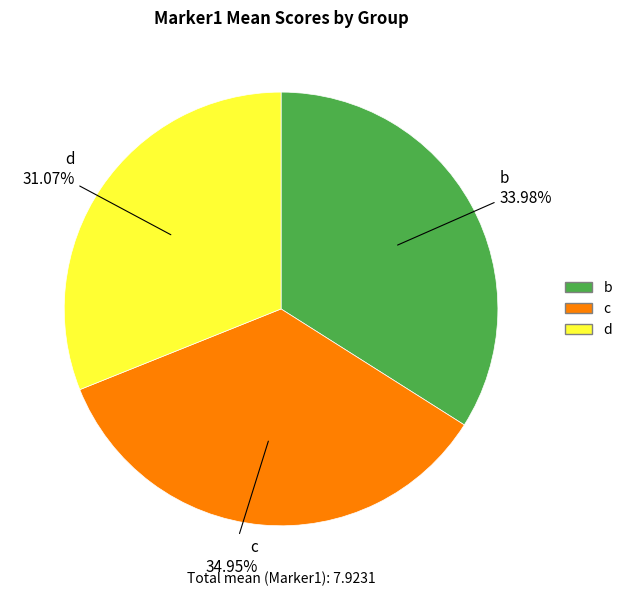

Which category has the biggest portion of the pie?

c